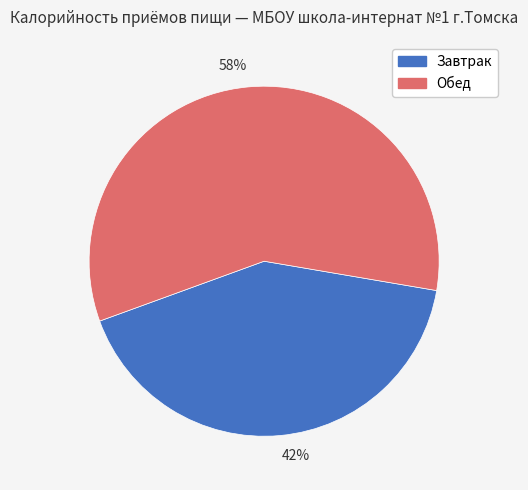

Which slice is the largest?

58%